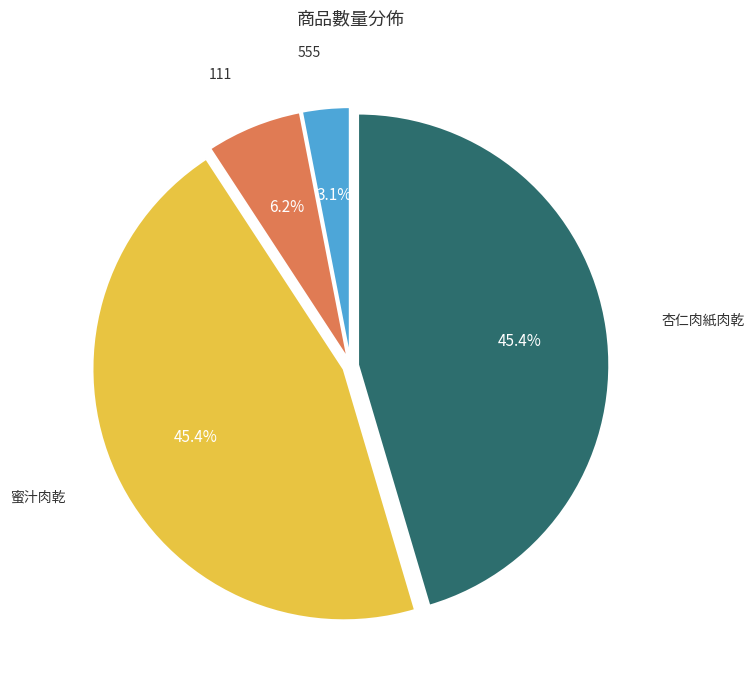

Between 杏仁肉紙肉乾 and 555, which is larger?

杏仁肉紙肉乾